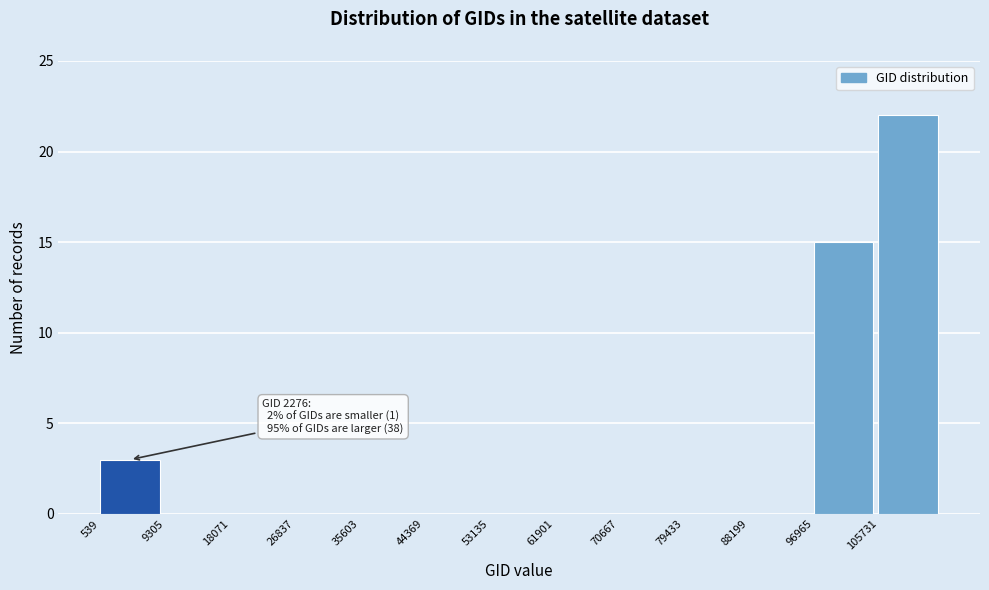

Which range on the x-axis has the tallest bar?

106000 to 114000